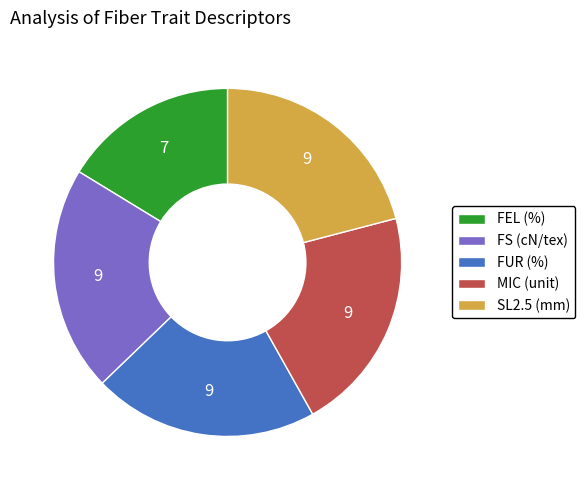

Is it true that SL2.5 (mm) is 21% of the pie?

True